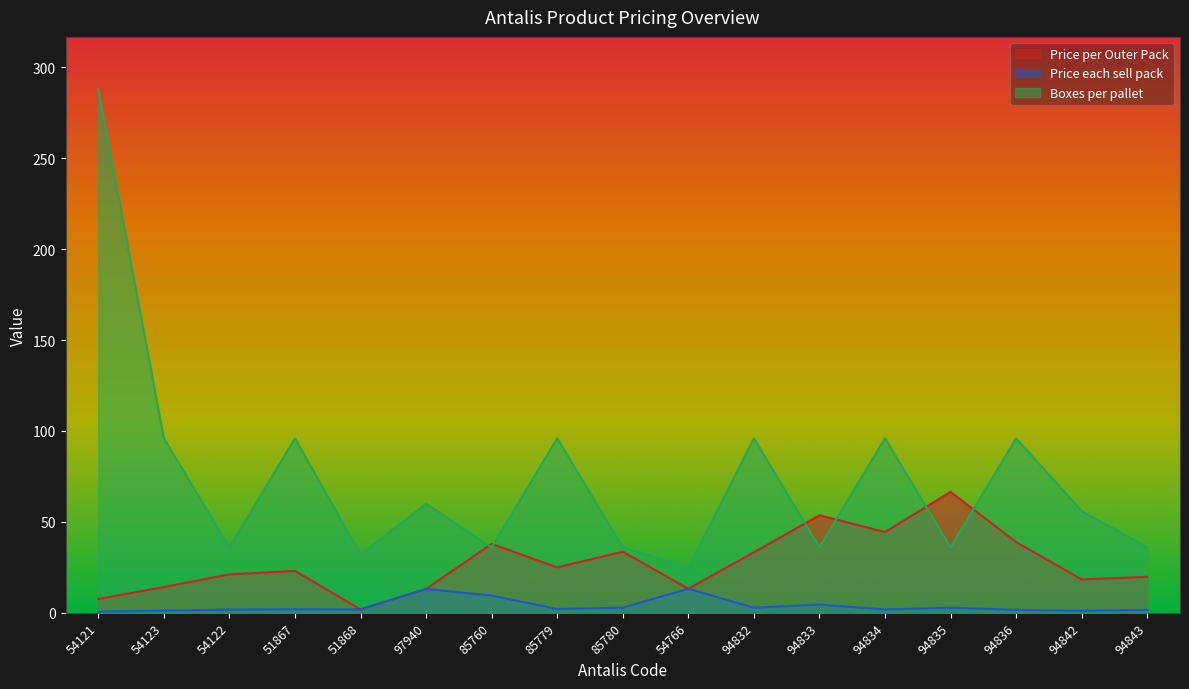

Where is the first local maximum for Price each sell pack?

51867